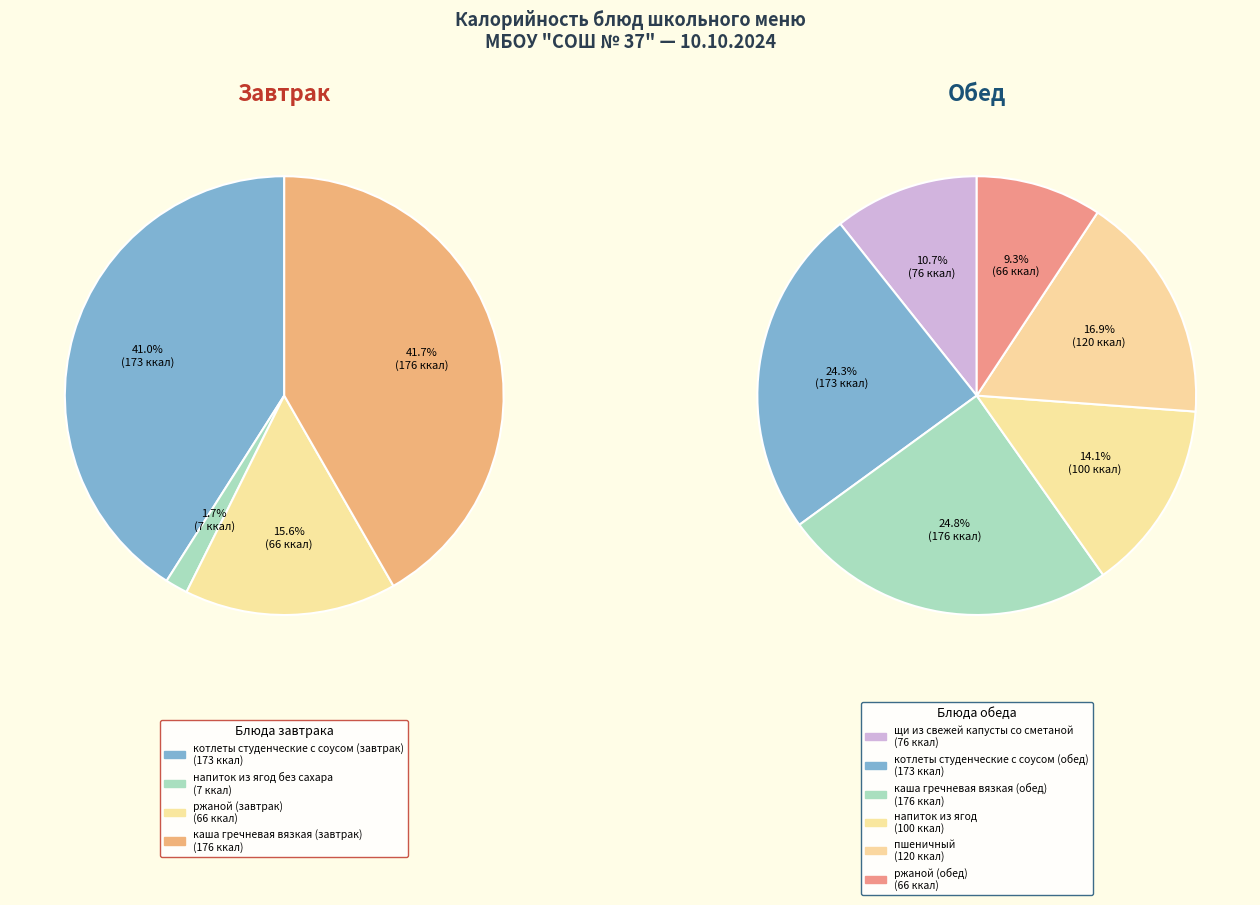

Combined, what portion of the pie is напиток из ягод без сахара and котлеты студенческие с соусом (завтрак)?

42.7%